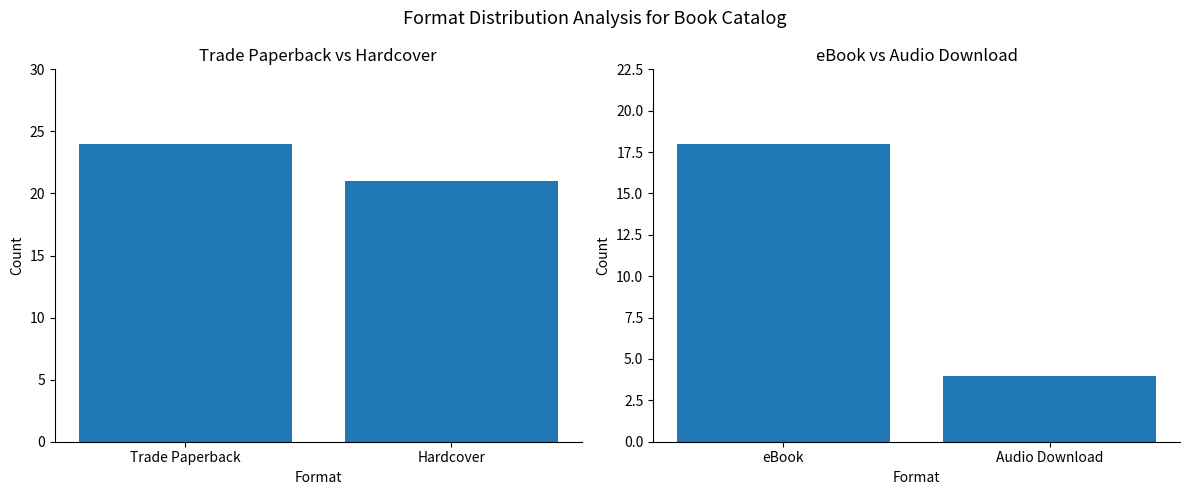

List the series in order of their peak value, lowest first.

eBook vs Audio Download, Trade Paperback vs Hardcover